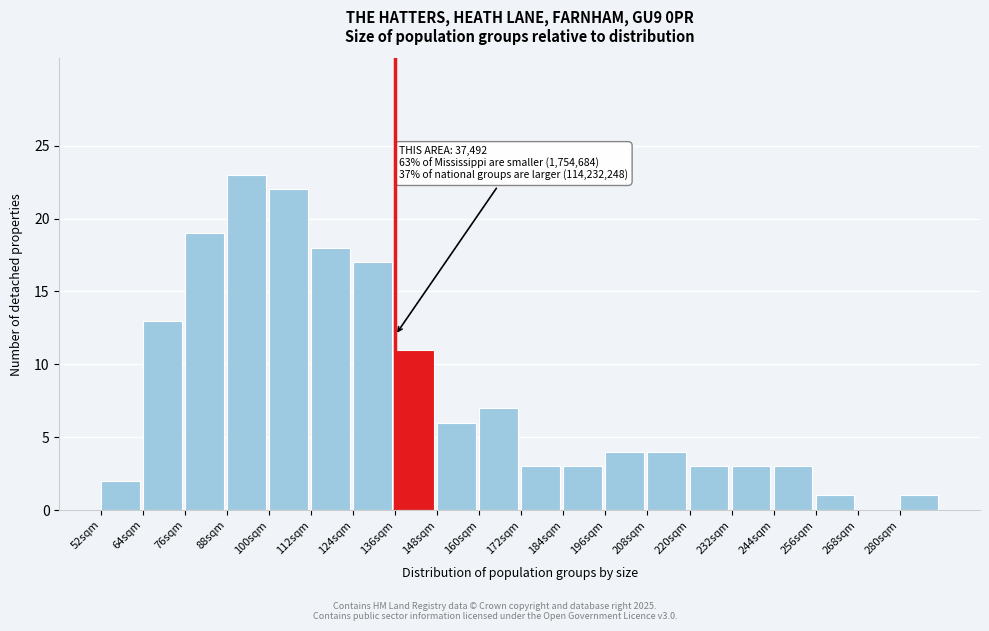

Reading left to right, list all the values displayed in this chart.

52sqm=2	64sqm=13	76sqm=19	88sqm=23	100sqm=22	112sqm=18	124sqm=17	136sqm=11	148sqm=6	160sqm=7	172sqm=3	184sqm=3	196sqm=4	208sqm=4	220sqm=3	232sqm=3	244sqm=3	256sqm=1	268sqm=0	280sqm=1